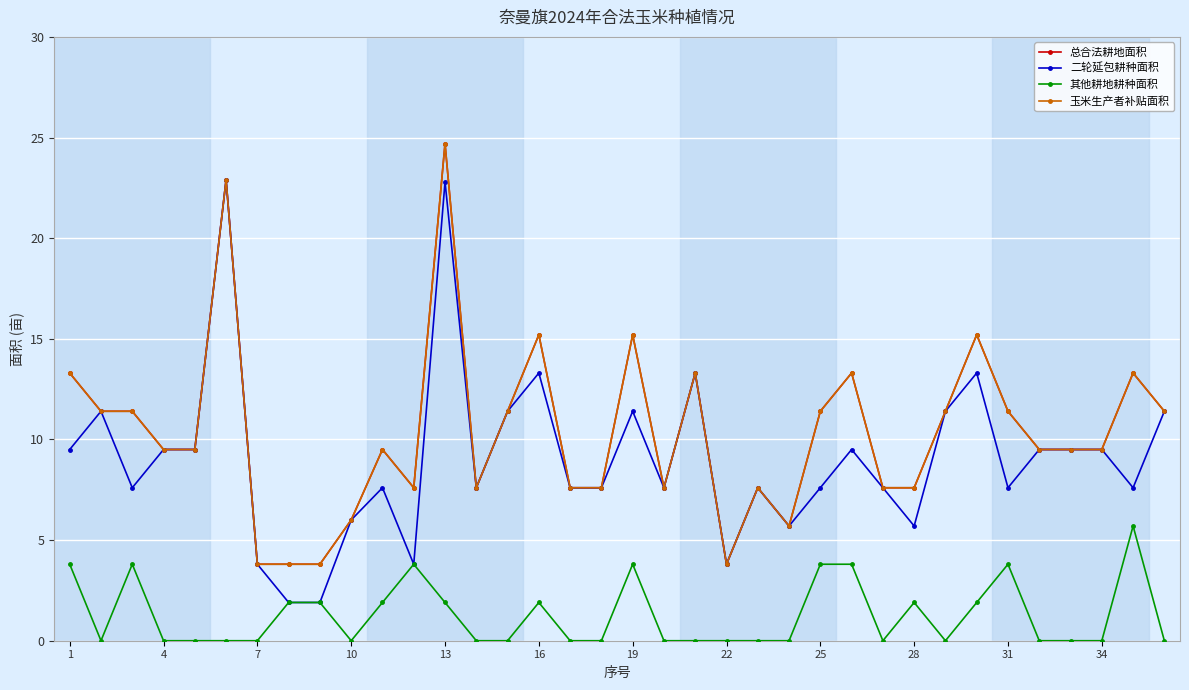

What is the value of the 二轮延包耕种面积 point at the 34th from the left?

9.5